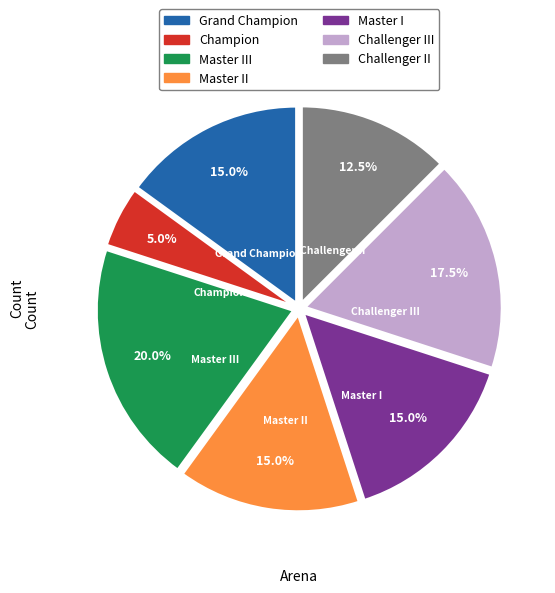

Approximately how many times larger is the value at Challenger III compared to Master II?

1.2